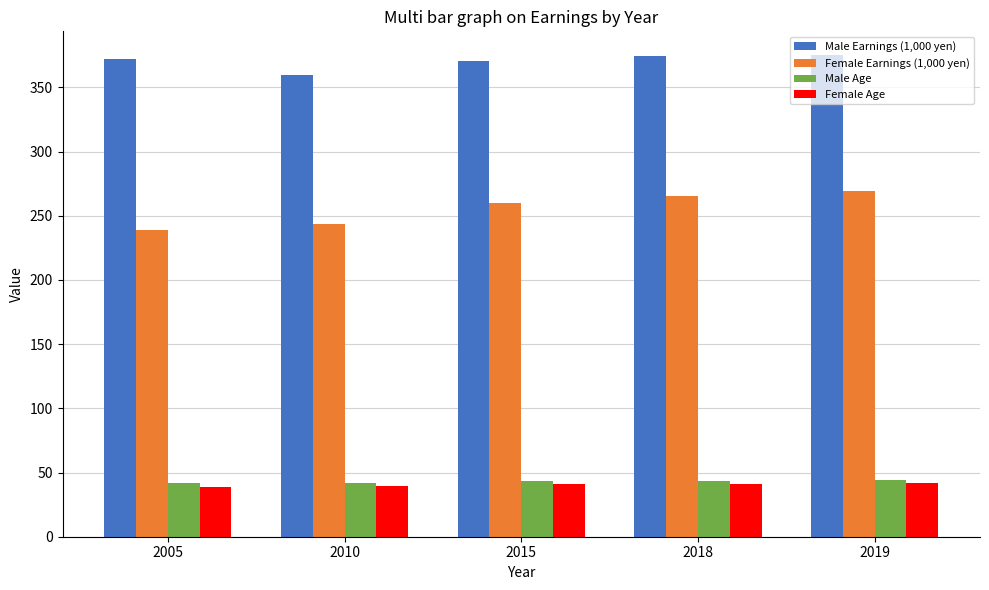

What is the value of the Female Earnings (1,000 yen) bar at the 1st from the left?

239.0